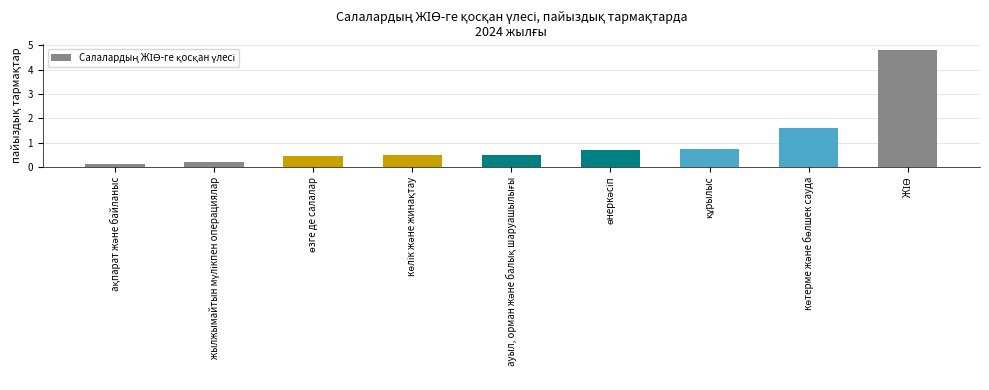

What is the average value?

1.1